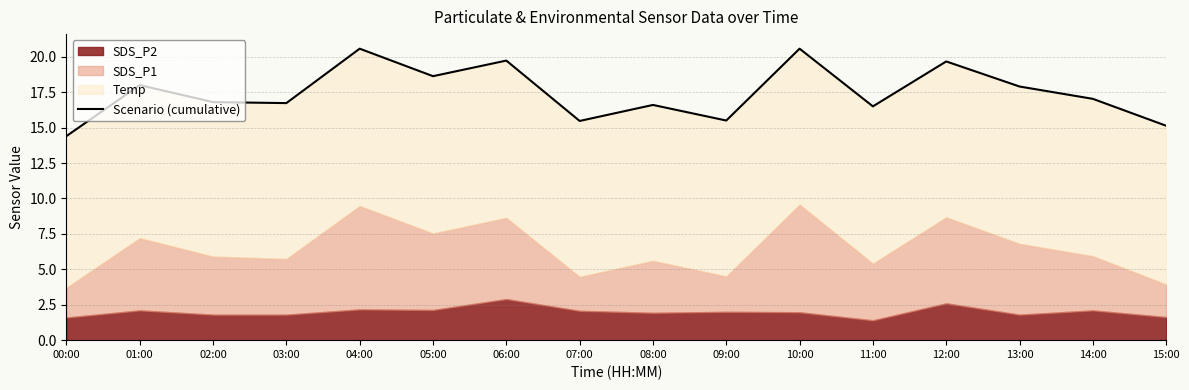

How many data points are less than 17?

8